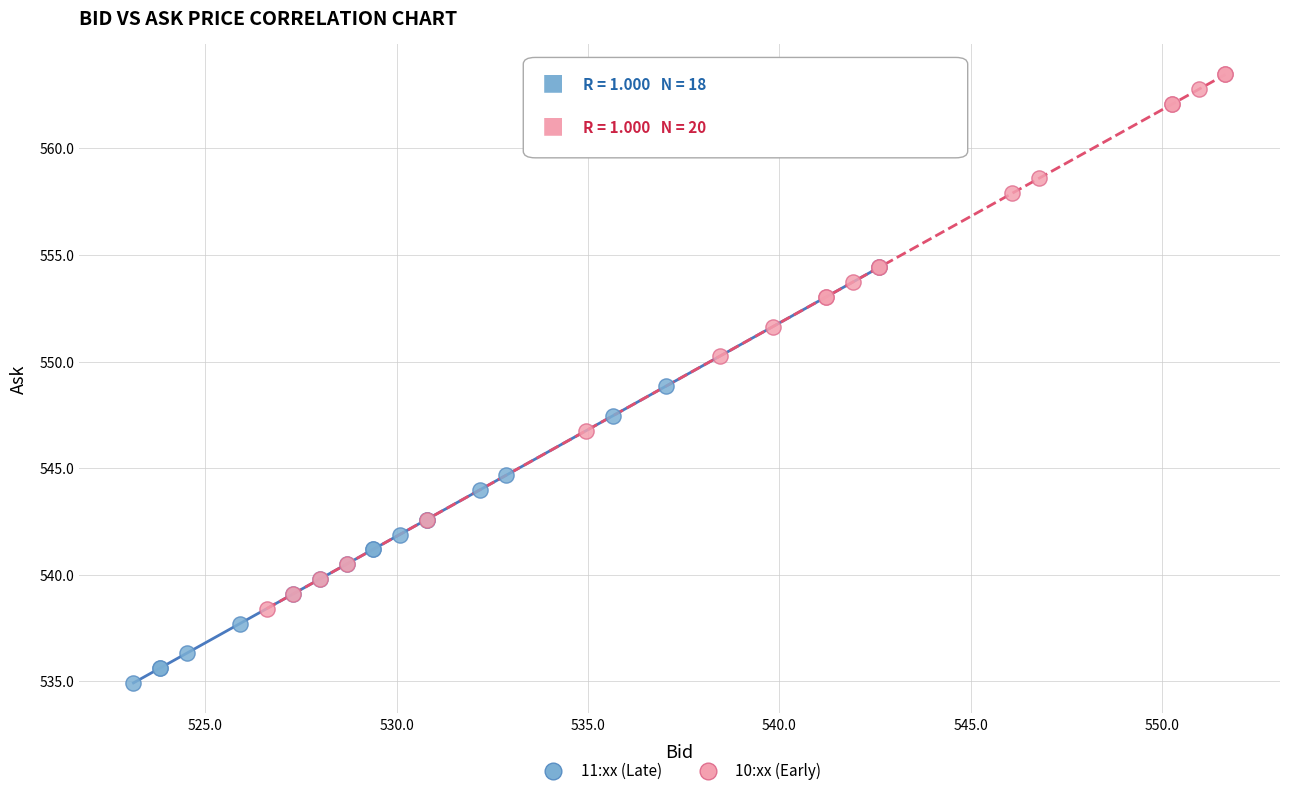

Which series reaches the maximum Y coordinate?

10:xx (Early)